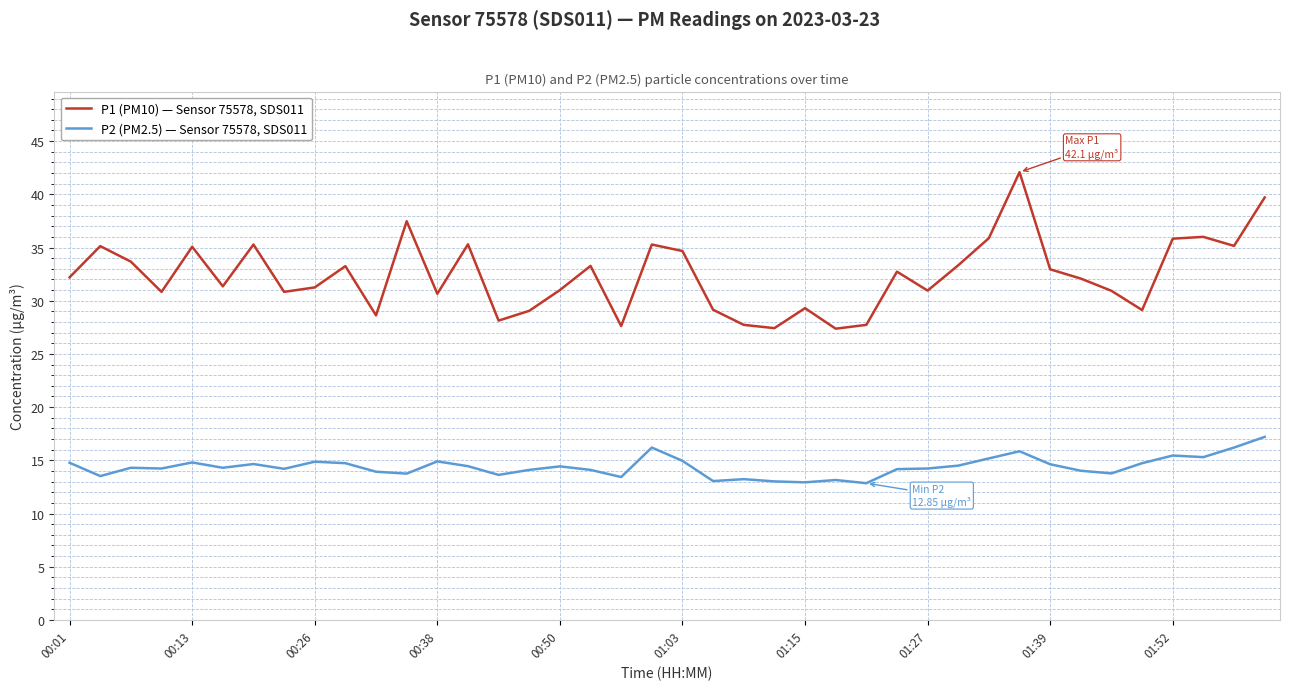

List the series in order of their peak value, lowest first.

P2 (PM2.5) — Sensor 75578, SDS011, P1 (PM10) — Sensor 75578, SDS011